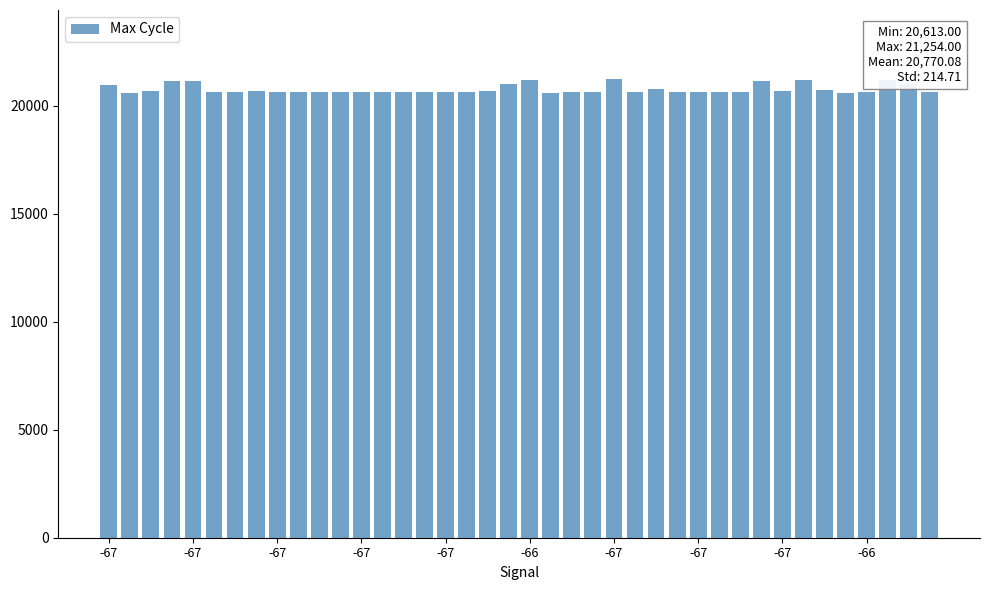

Does the chart contain stacked bars?

No